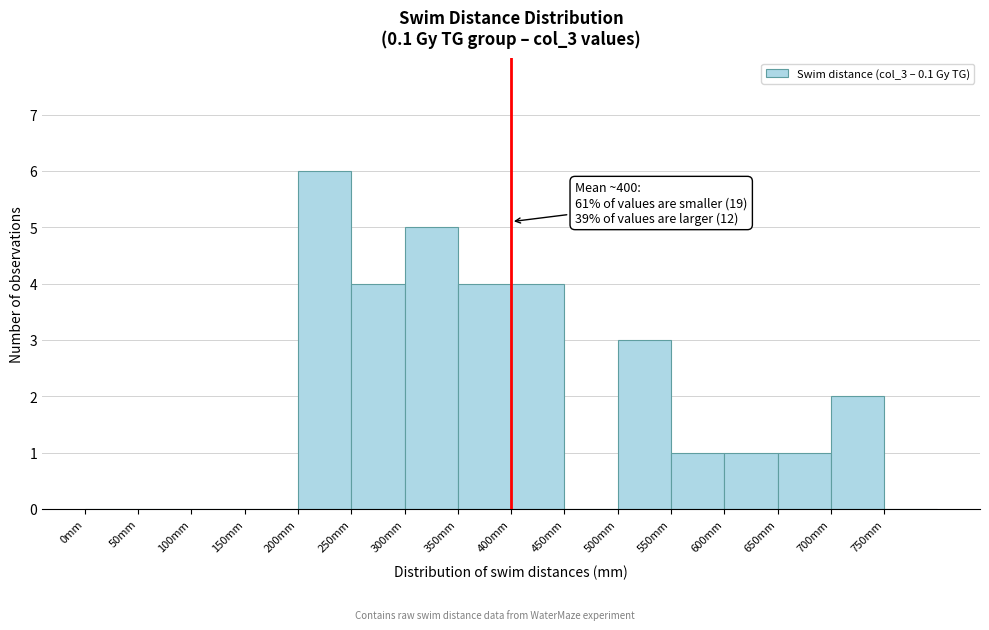

Over which range of the x-axis is the bar tallest?

200 to 250